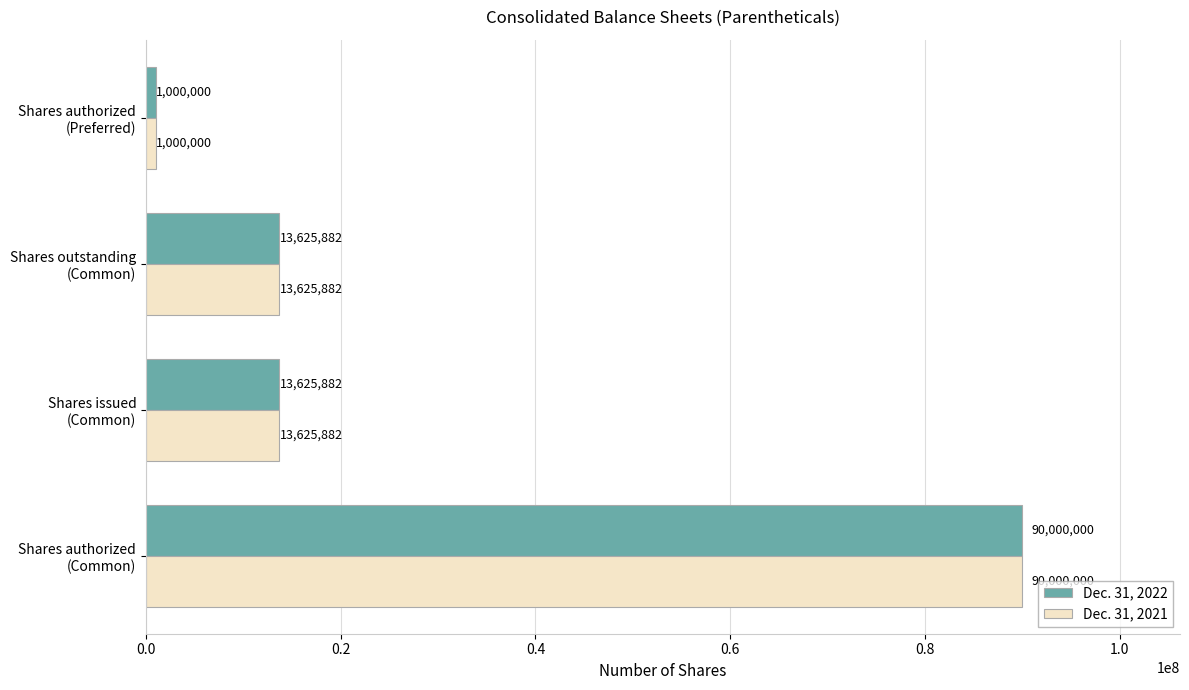

What is the smallest value displayed?

1000000